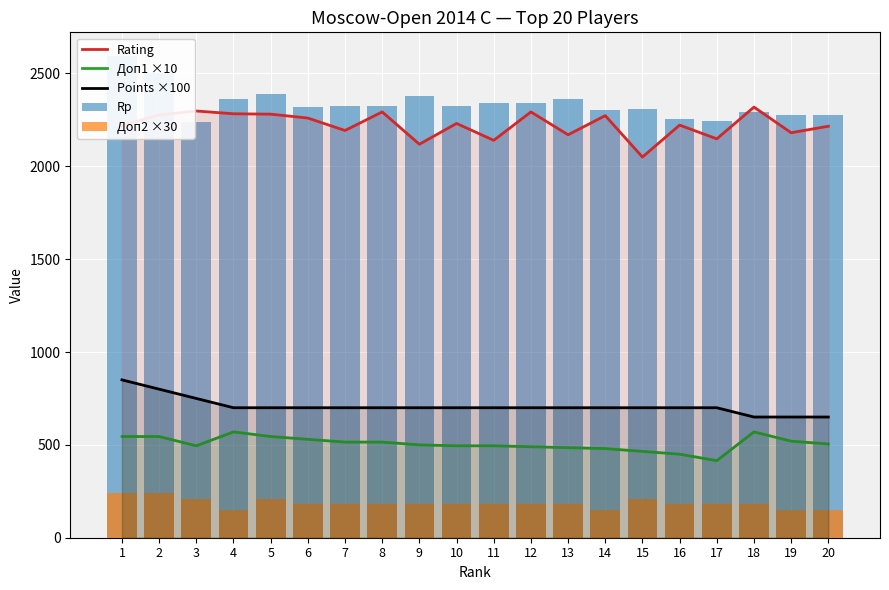

The Rating series shows 1433 at 5. True or false?

False